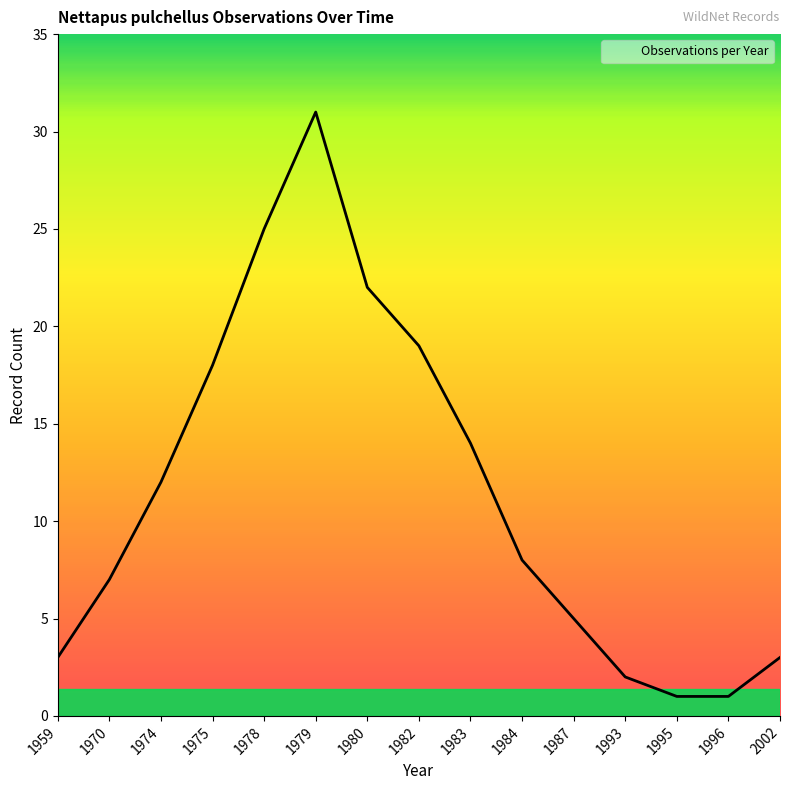

Which category has the highest value across all series?

1979